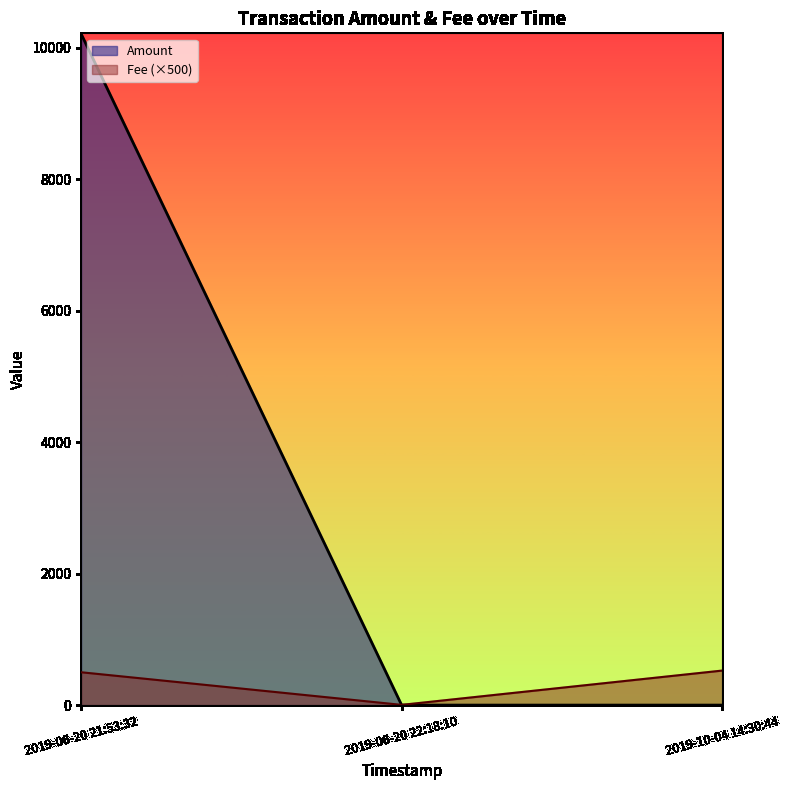

Which series has the largest range (max minus min)?

Amount